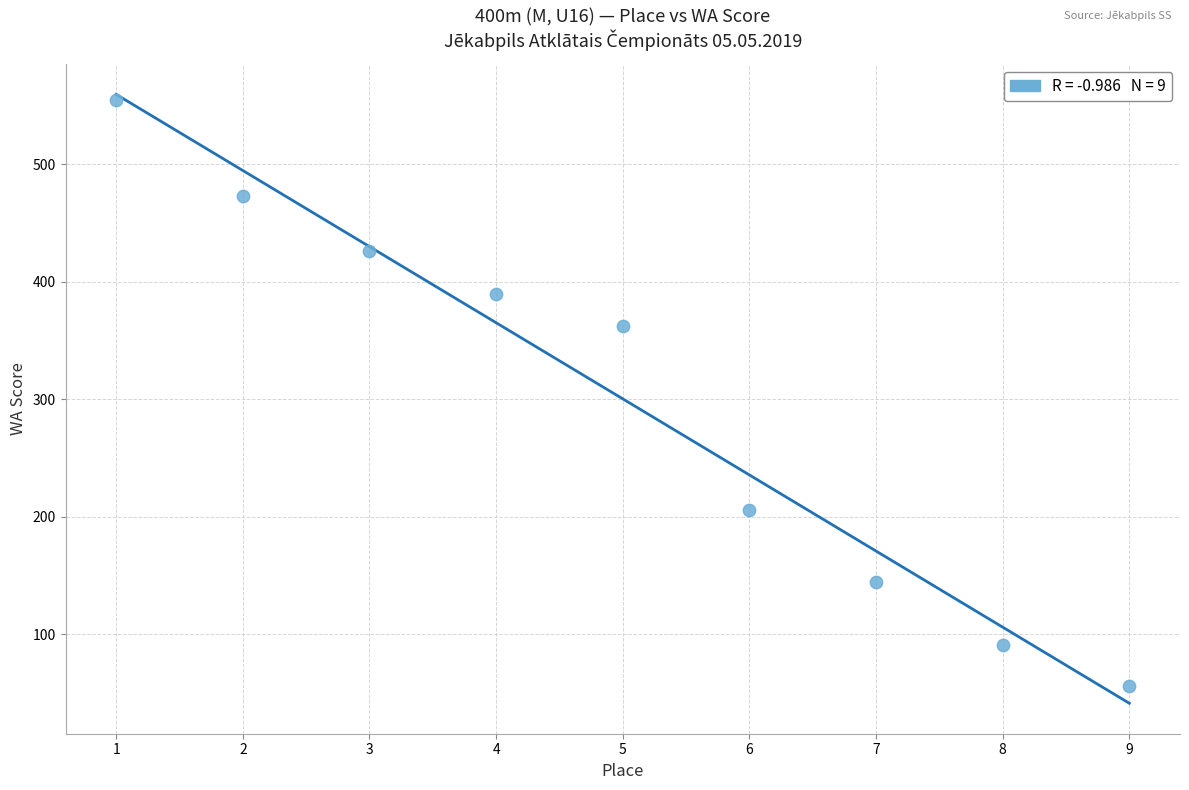

What Y value in the scatter plot is closest to 305?

362